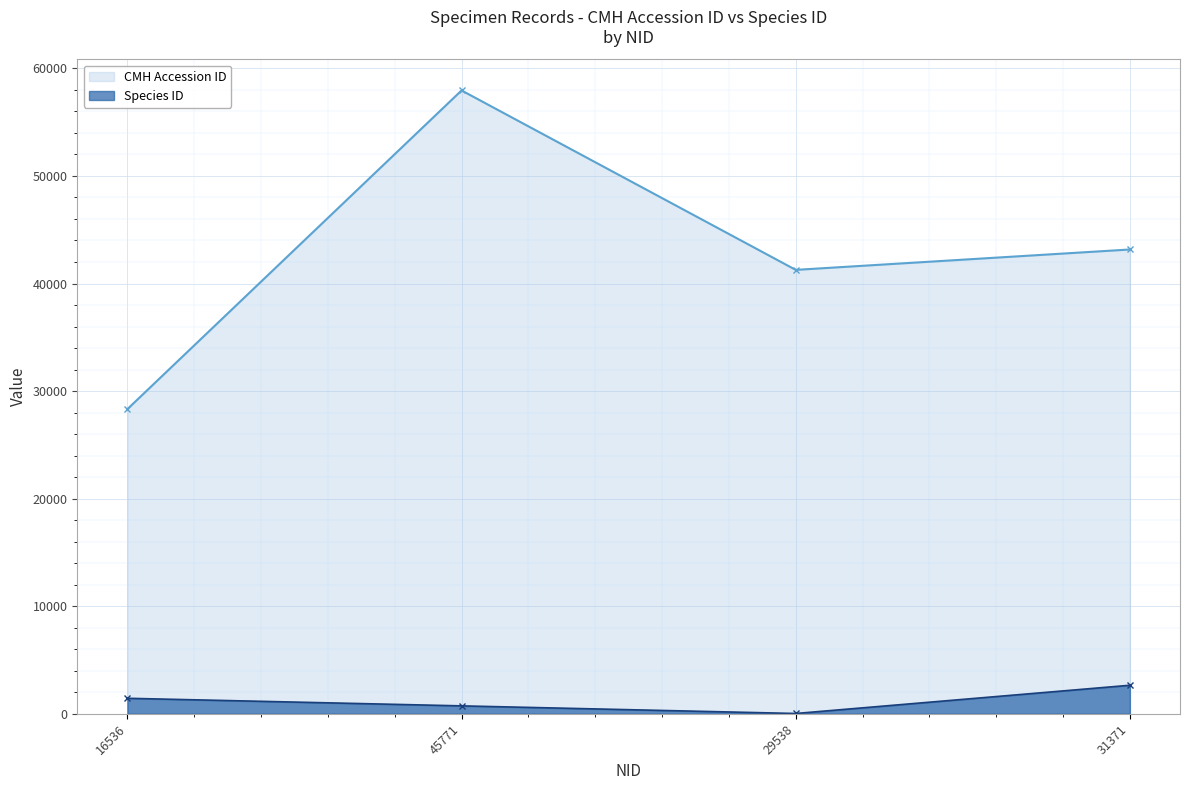

List the series in order of their peak value, highest first.

CMH Accession ID, Species ID